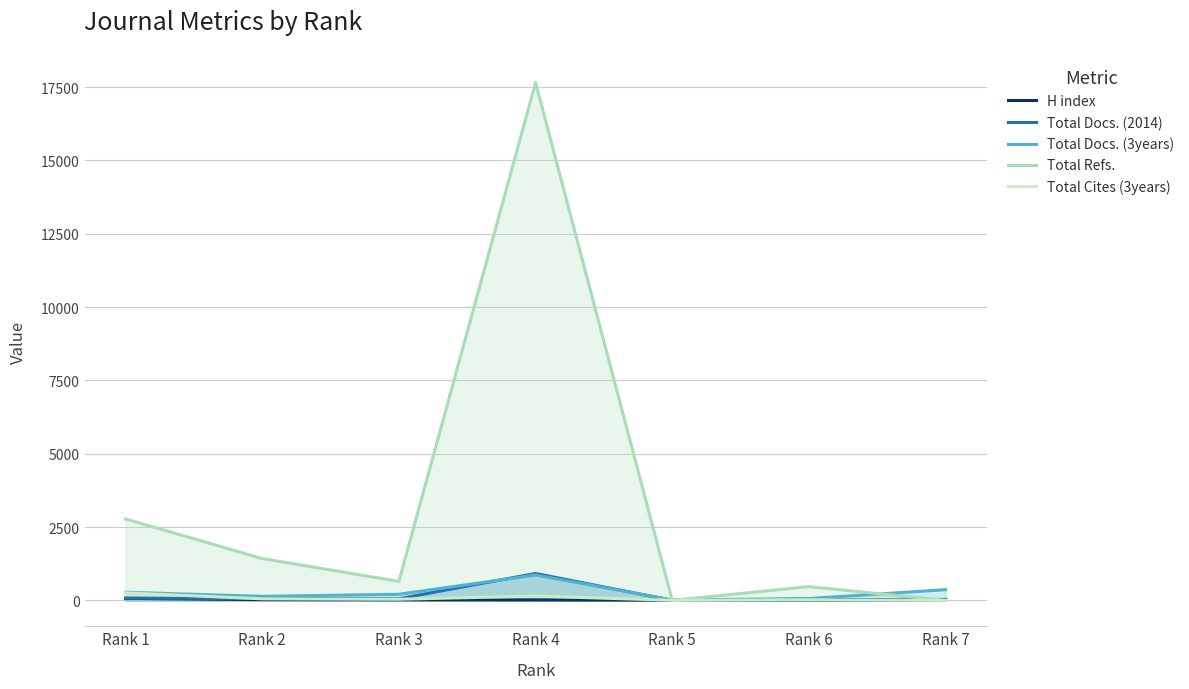

Is the value of Total Refs. at Rank 4 greater than the value of Total Docs. (3years) at Rank 1?

Yes